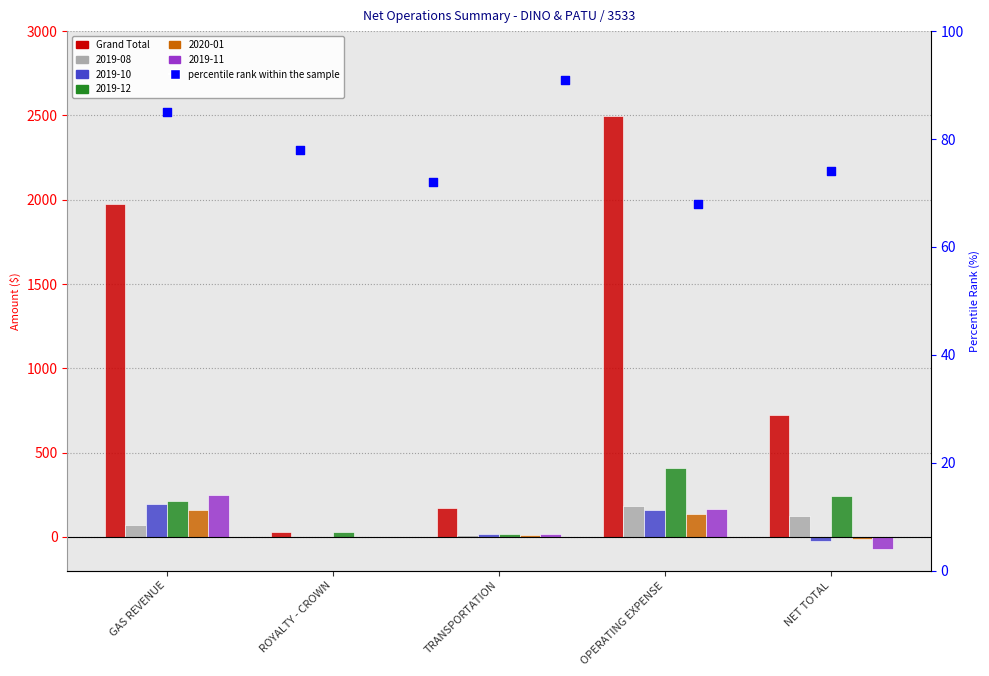

What is the total value across all series at ROYALTY - CROWN?

61.8